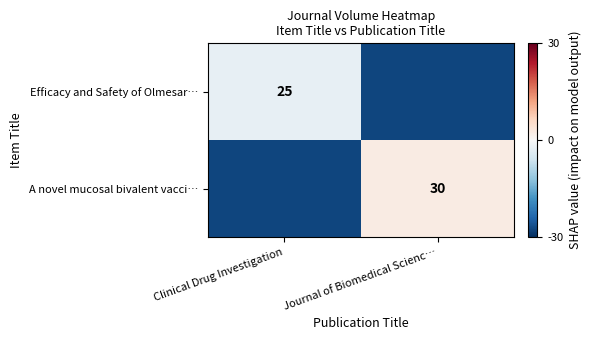

Is it true that A novel mucosal bivalent vacci… equals 30.0 at Journal of Biomedical Scienc…?

True